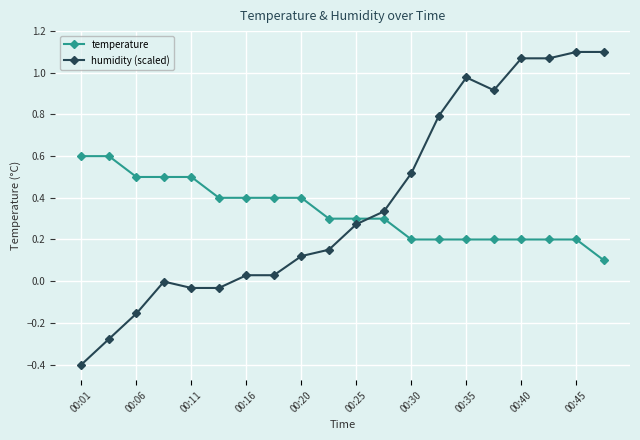

What are all the series names shown in the legend?

temperature, humidity (scaled)